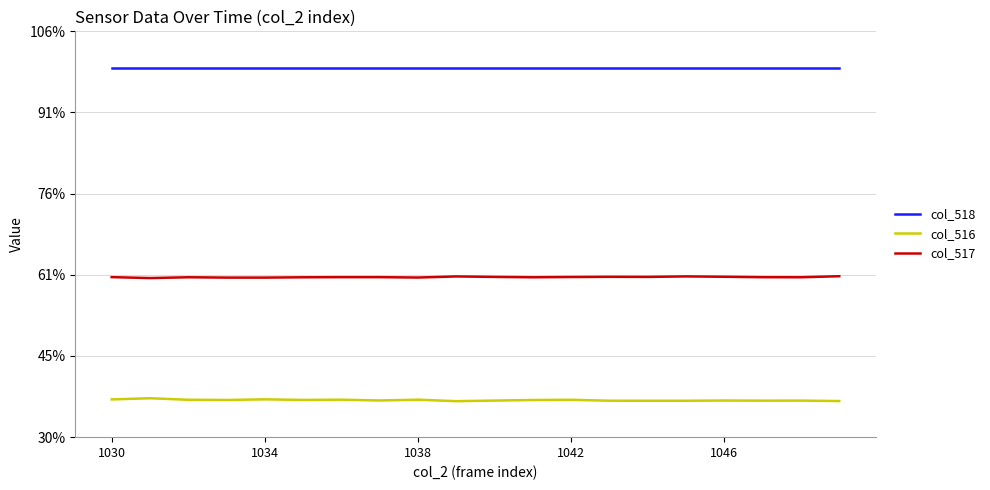

Reading left to right, extract all data points from this chart.

col_518: 65535	65535	65535	65535	65535	65535	65535	65535	65535	65535	65535	65535	65535	65535	65535	65535	65535	65535	65535	65535
col_516: 24650	24794	24606	24581	24660	24585	24616	24519	24617	24433	24508	24579	24604	24490	24486	24486	24514	24497	24503	24448
col_517: 39717	39601	39701	39659	39659	39697	39712	39712	39667	39802	39743	39697	39730	39754	39744	39806	39761	39707	39700	39829